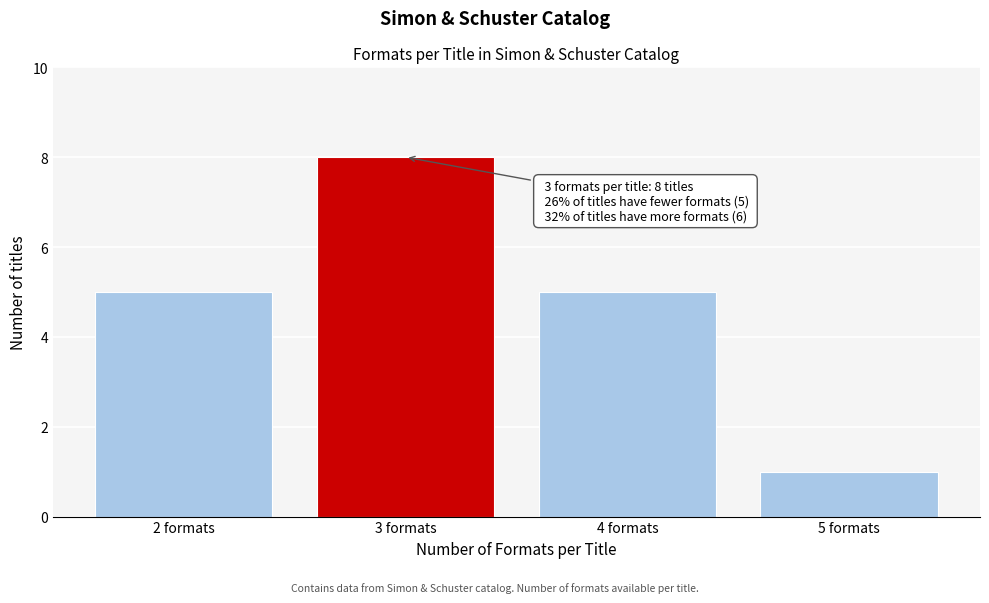

Reading left to right, list all the values displayed in this chart.

5	8	5	1